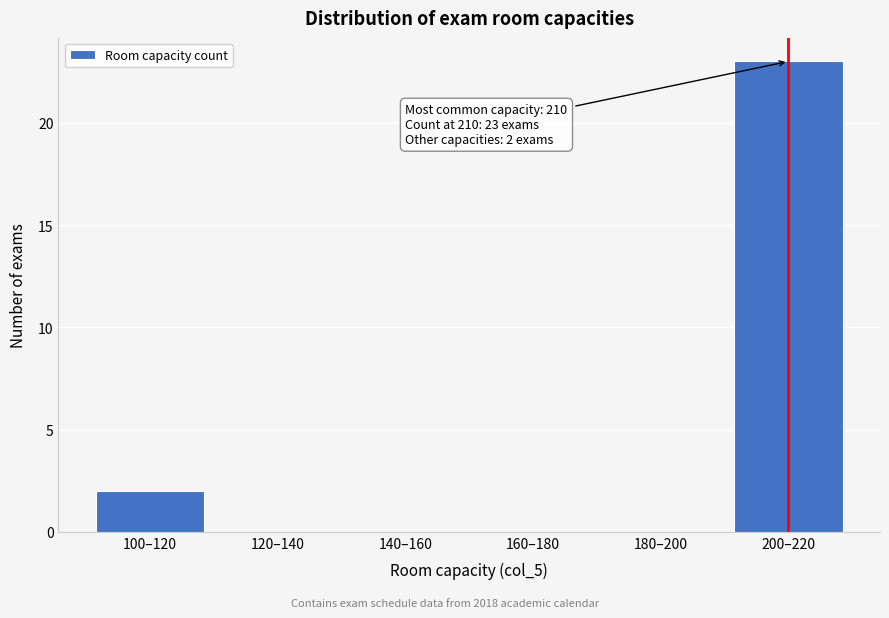

Reading right to left, extract all data points from this chart.

200–220=23	180–200=0	160–180=0	140–160=0	120–140=0	100–120=2